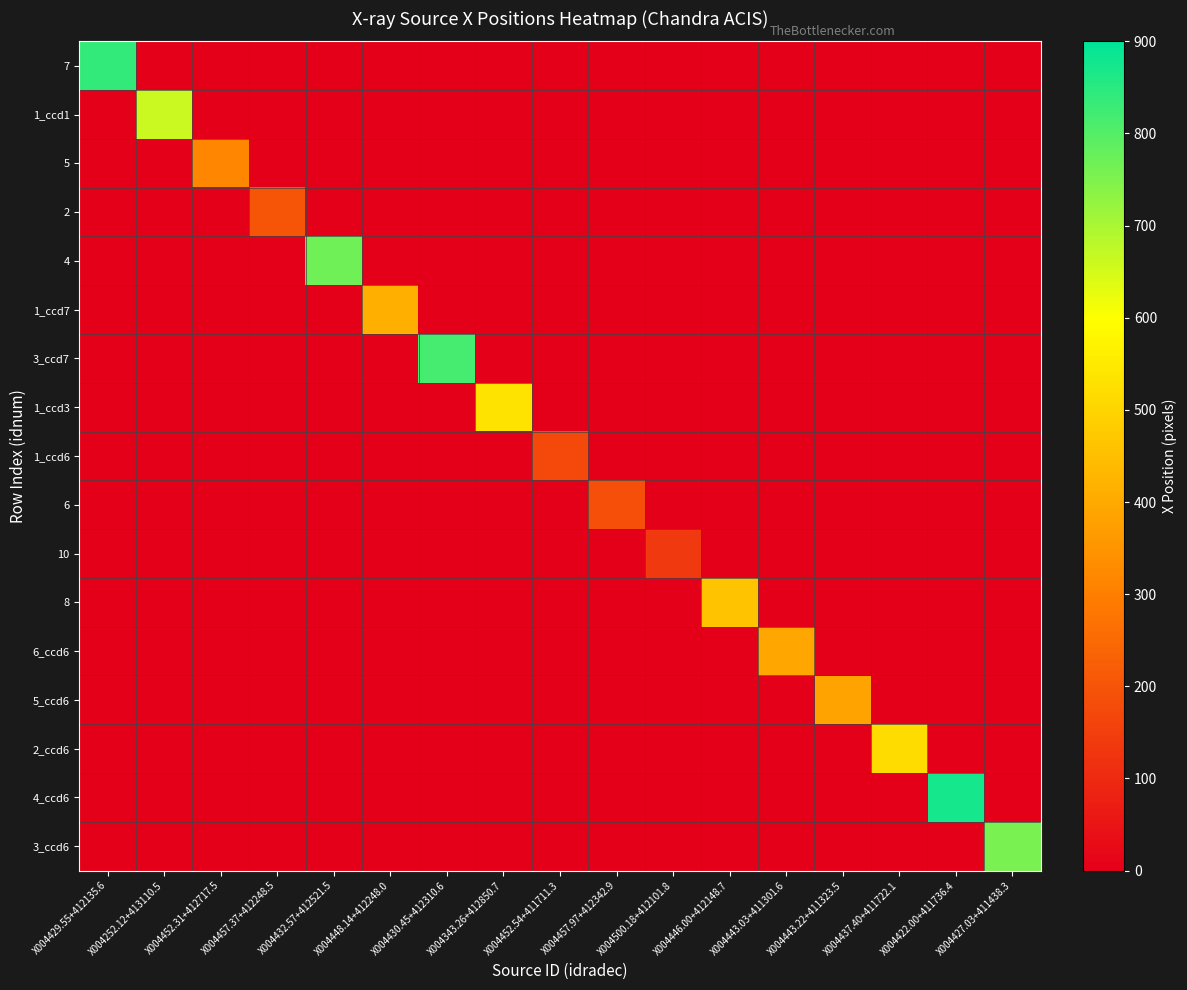

Rank the series by their maximum value, from lowest to highest.

10, 1_ccd6, 6, 2, 5, 5_ccd6, 6_ccd6, 1_ccd7, 8, 2_ccd6, 1_ccd3, 1_ccd1, 3_ccd6, 4, 3_ccd7, 7, 4_ccd6